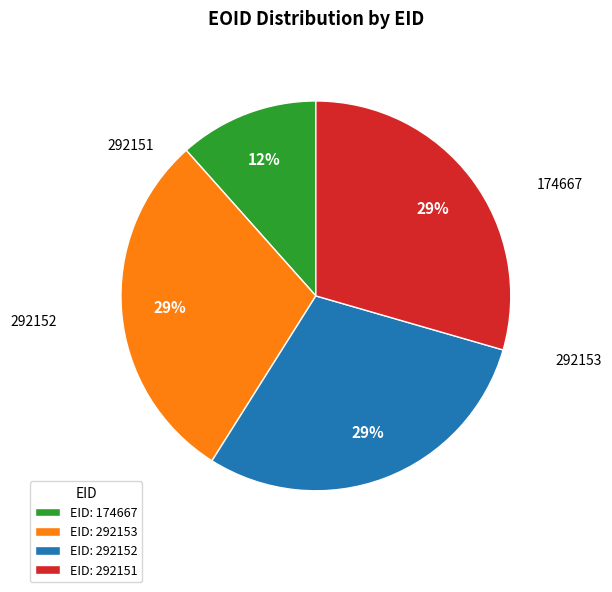

How many slices are in this pie chart?

4